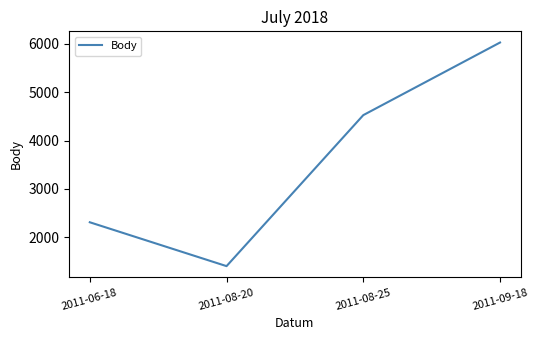

Approximately how many times larger is the value at 2011-09-18 compared to 2011-08-20?

4.3